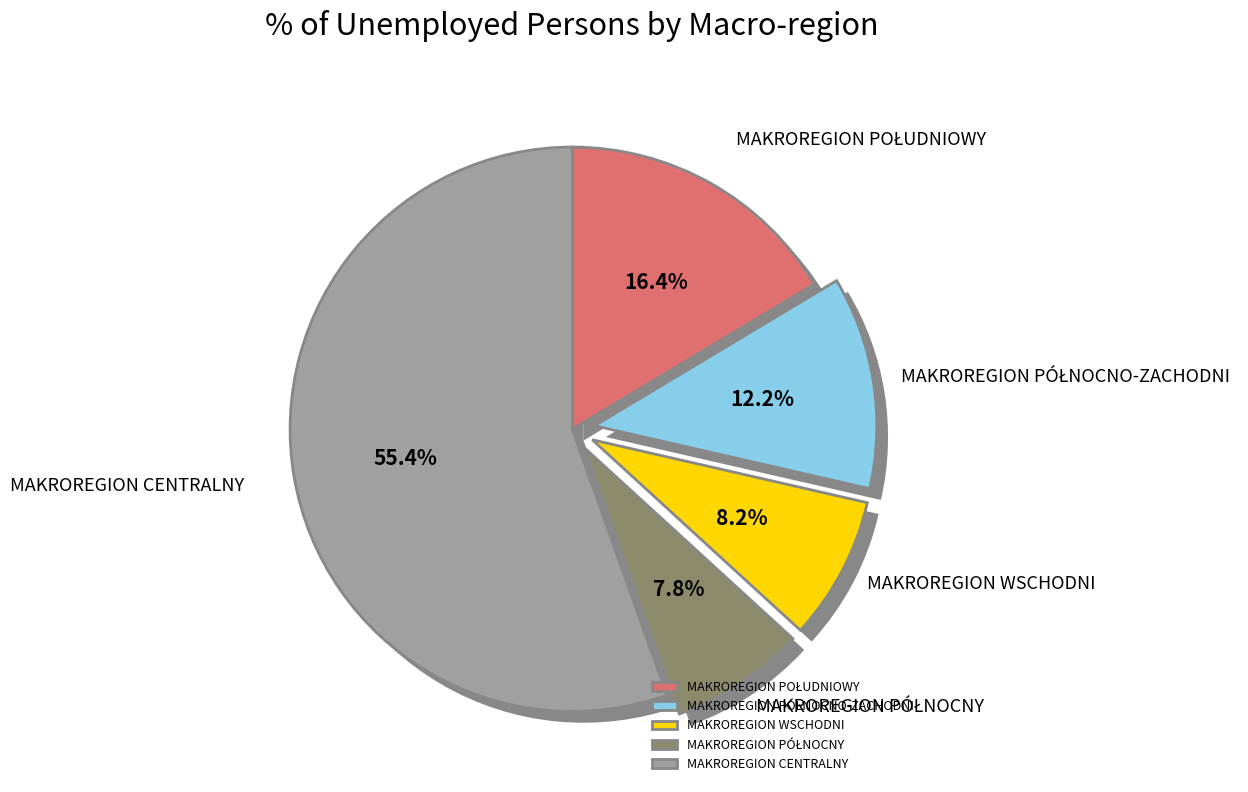

Count the number of slices in the pie.

5